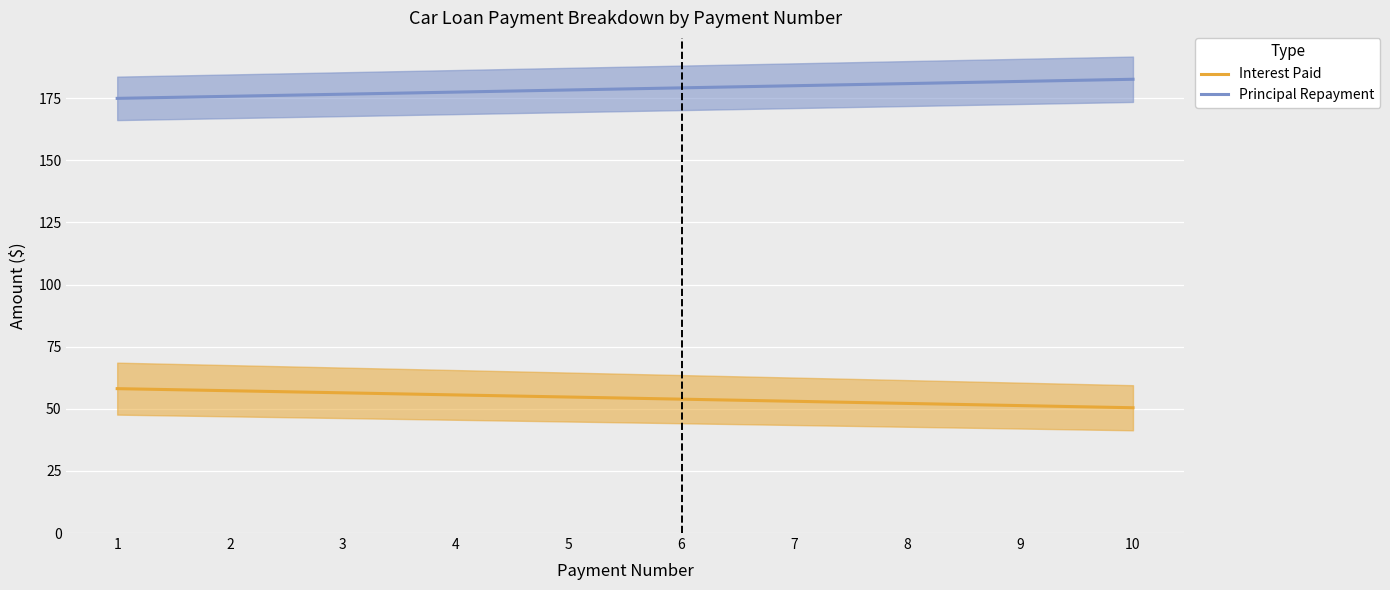

True or false: Interest Paid has a value of 50.4 at 10.

True